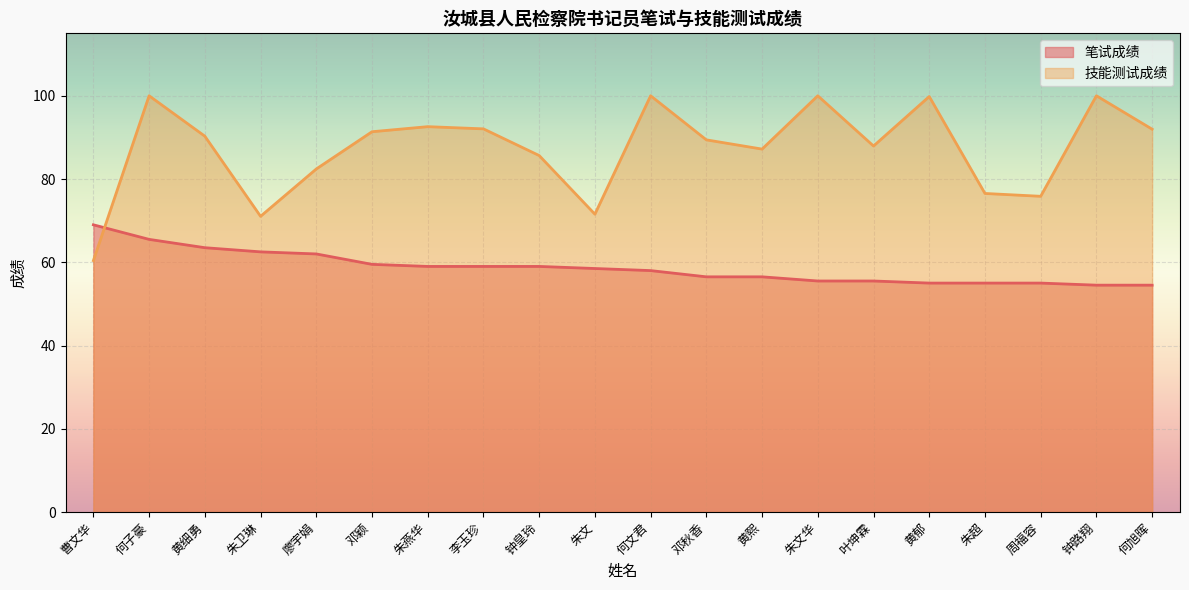

How many values in the 笔试成绩 series are below 58?

9